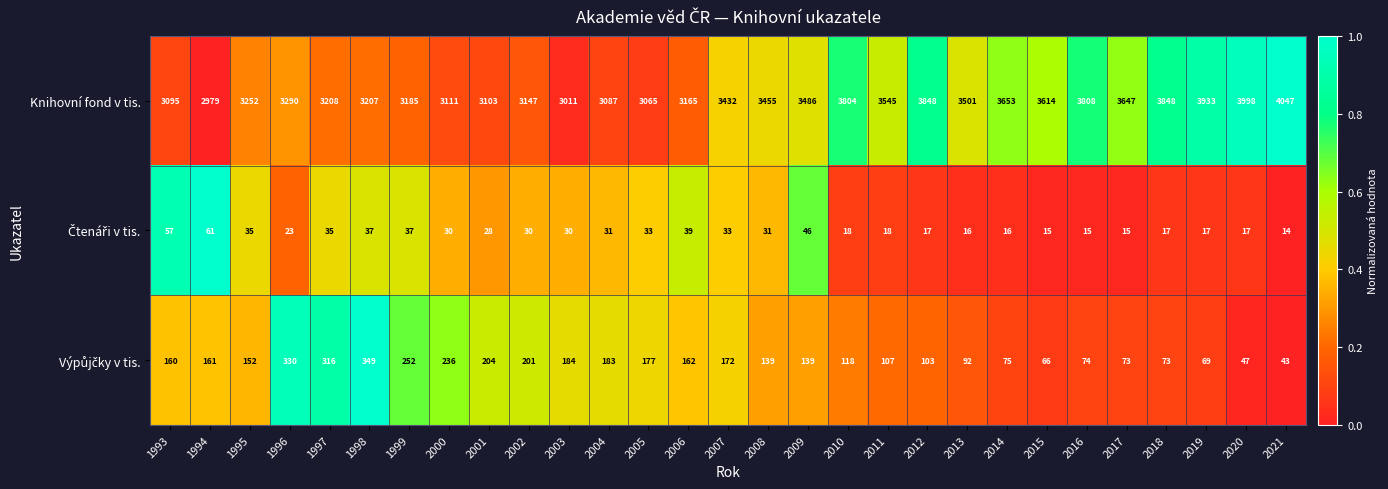

Which series has the widest spread of values?

Knihovní fond v tis.